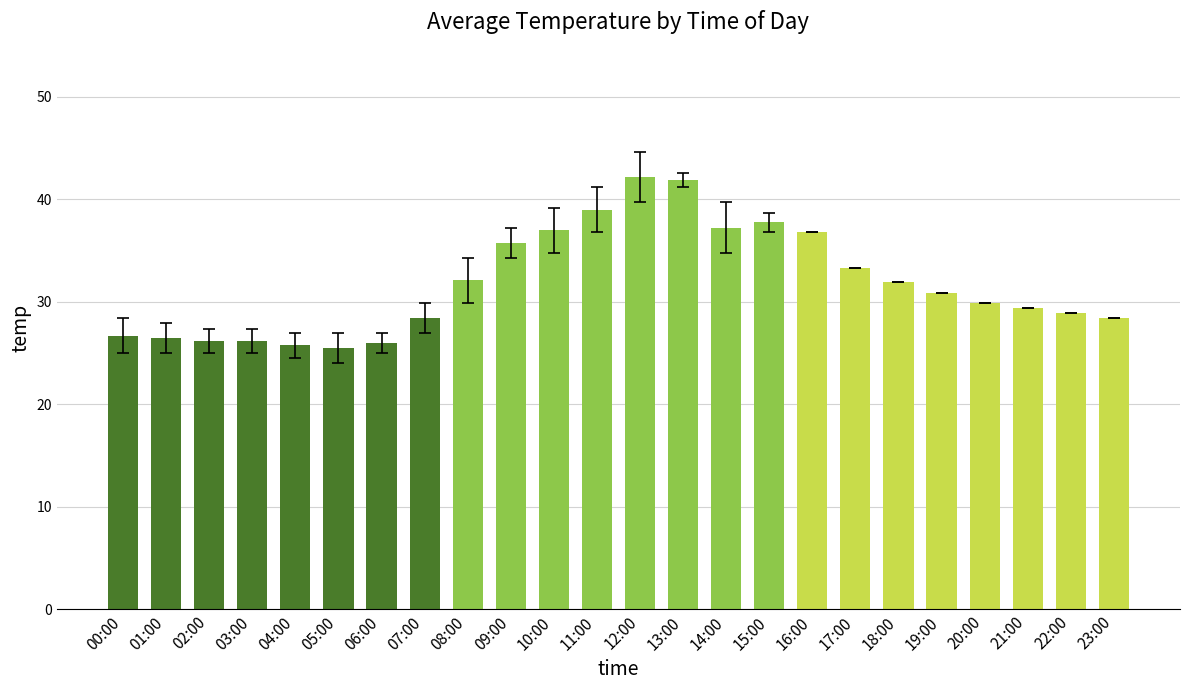

What is the smallest value displayed?

25.5